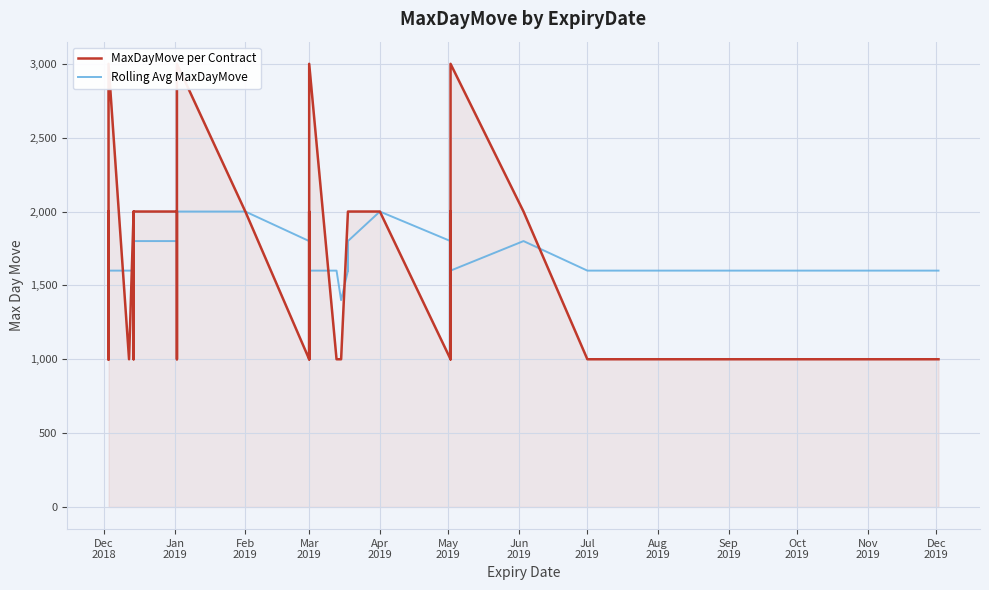

Is it true that MaxDayMove per Contract equals 3122.6 at Feb
2019?

False